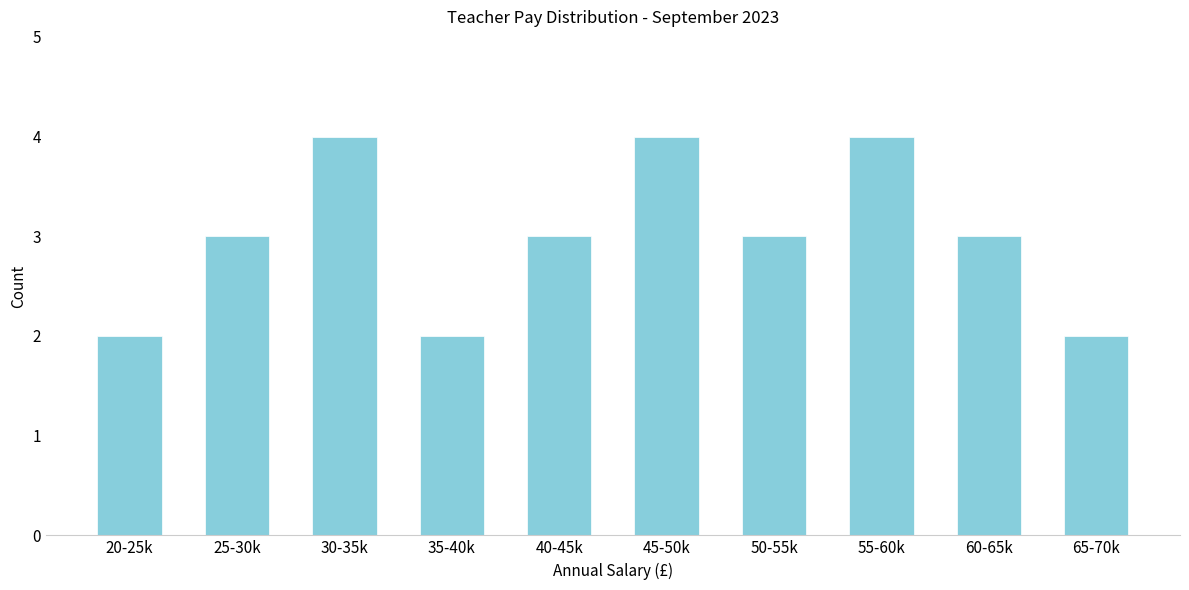

Reading right to left, extract all data points from this chart.

2	3	4	3	4	3	2	4	3	2